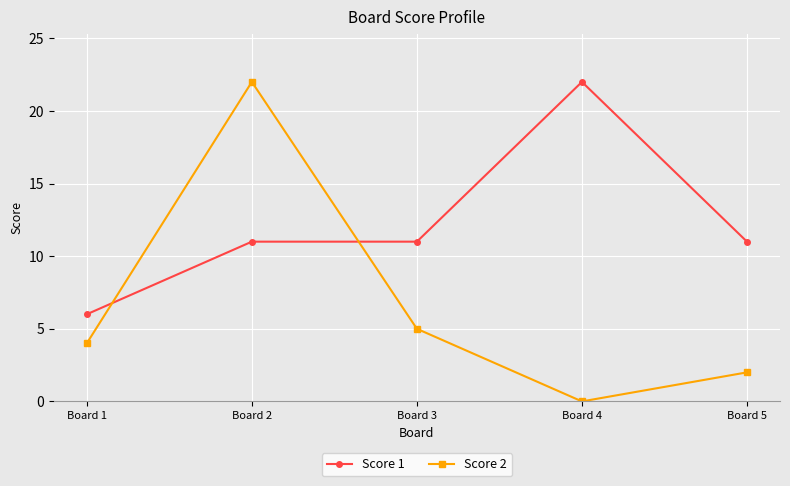

Where do Score 2 and Score 1 first cross each other?

Board 1 and Board 2